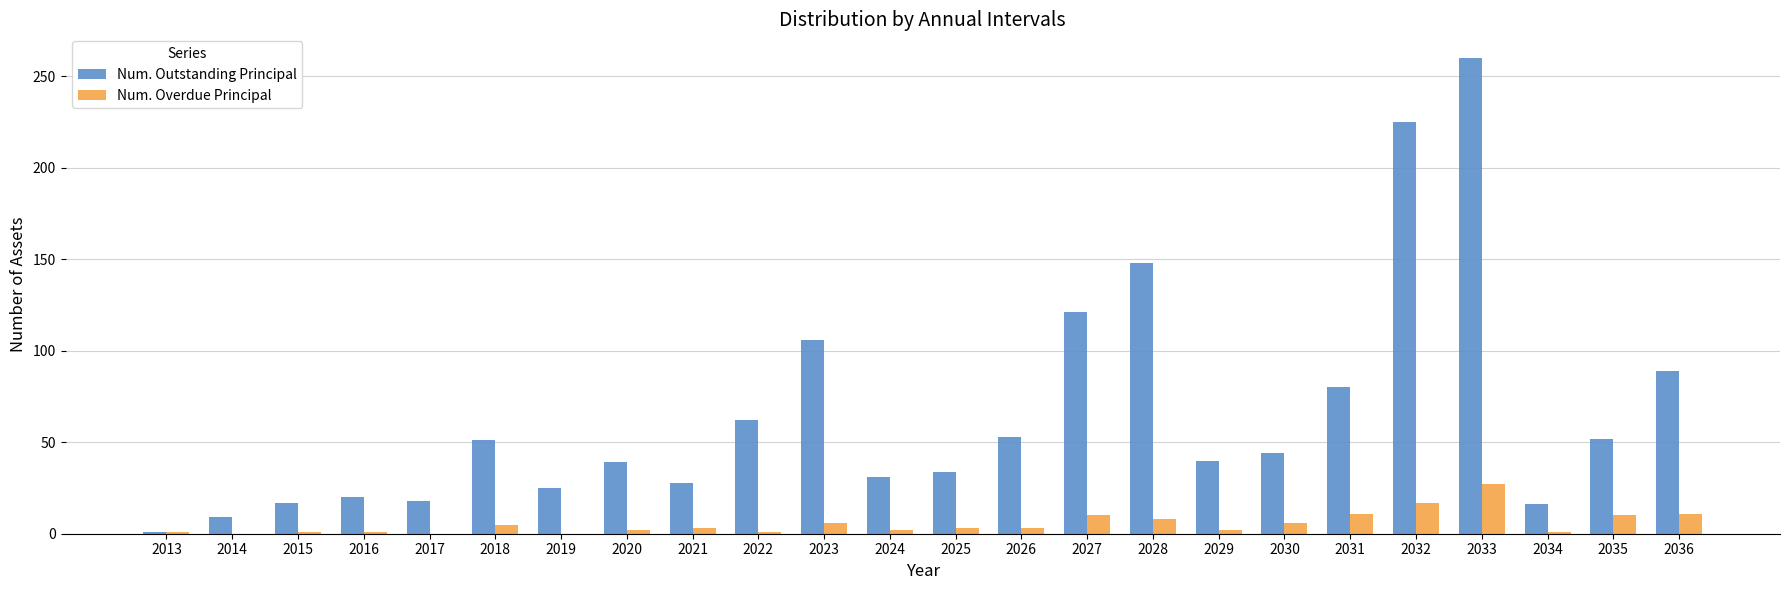

What is the sum of the Num. Overdue Principal values at 2015 and 2032?

18